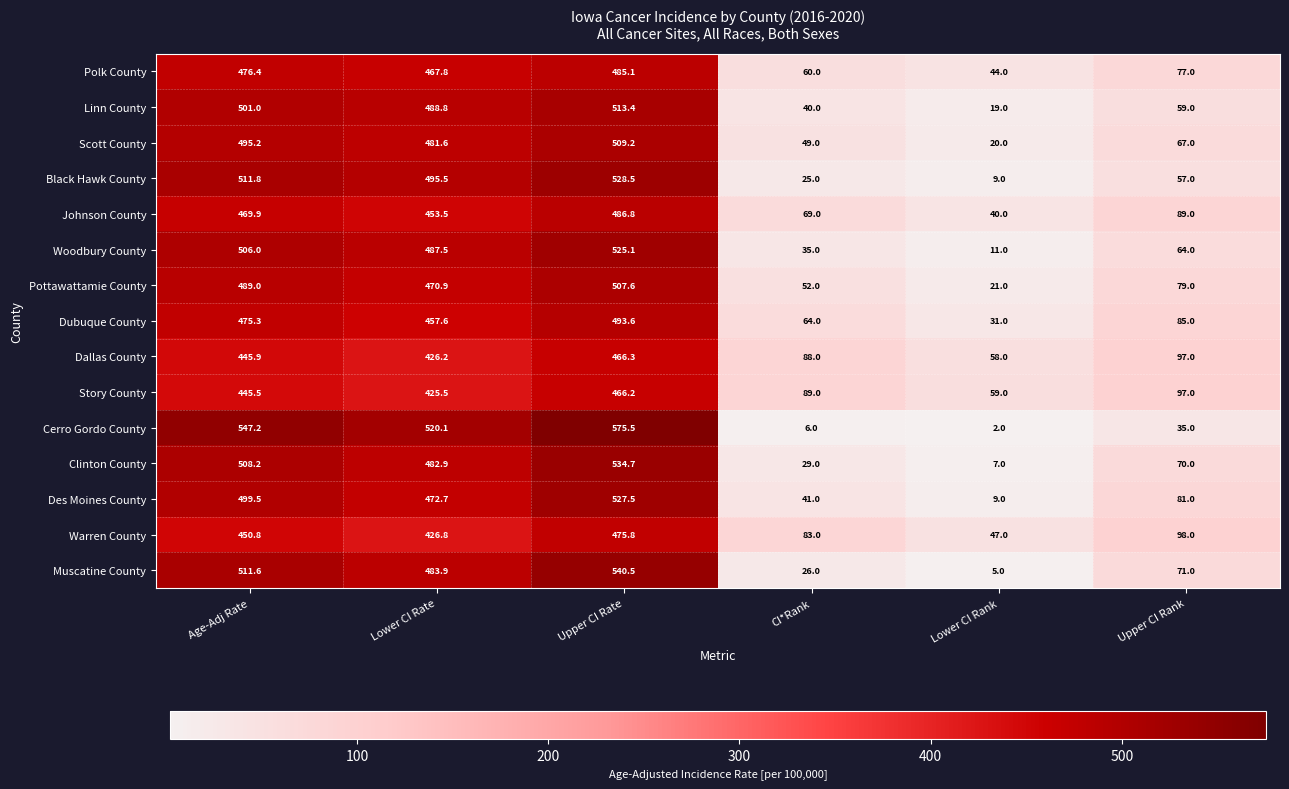

At which label does Black Hawk County first exceed 495?

Age-Adj Rate